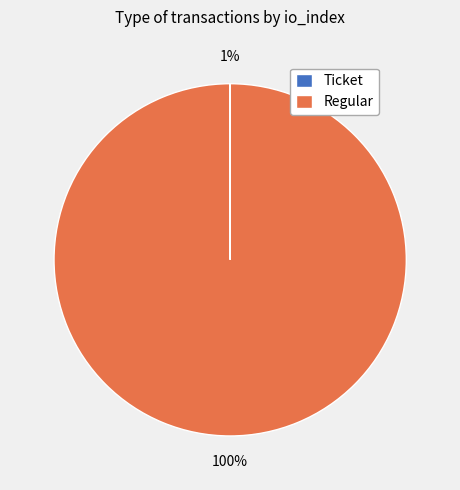

Rank the categories by value from highest to lowest.

Regular (io_index=42), Ticket (io_index=0)